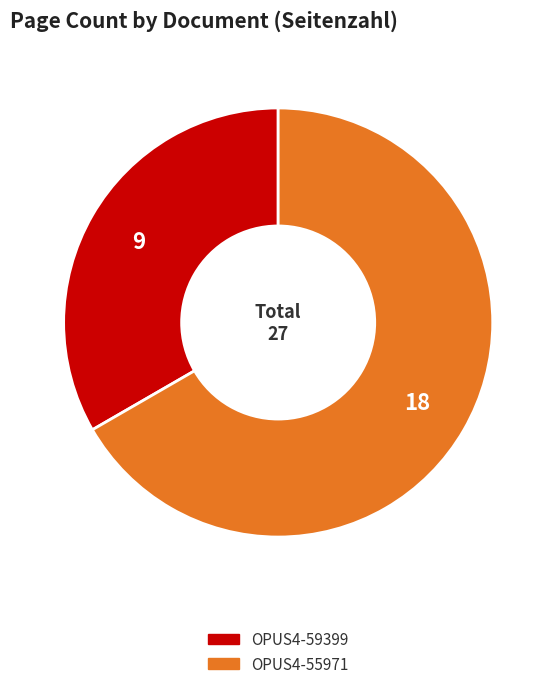

Approximately how many times larger is the value at OPUS4-55971 compared to OPUS4-59399?

2.0